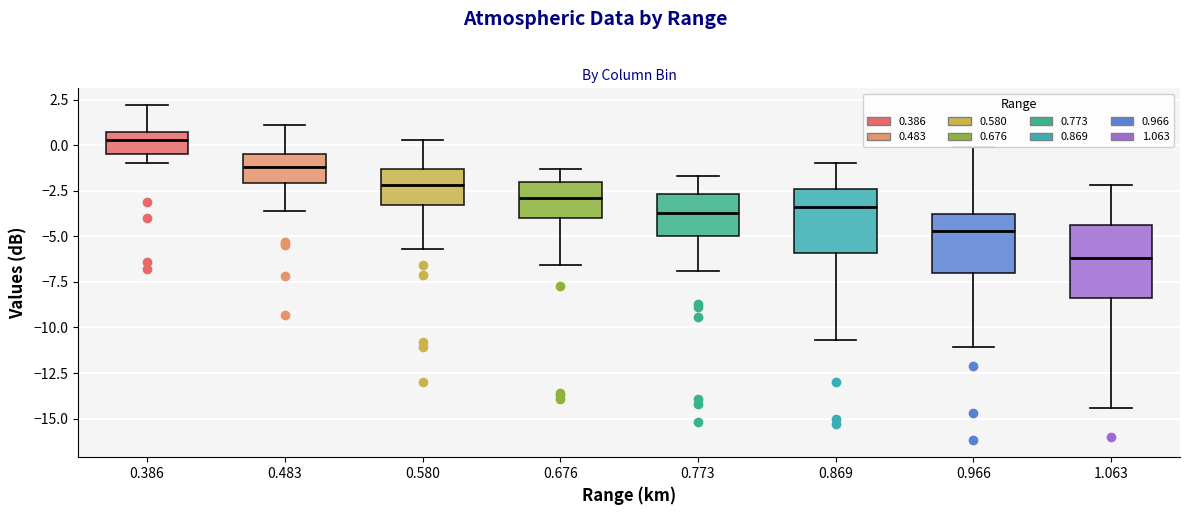

Where is the upper edge of the box at x = 0.386 on the y-axis? The values are not printed on the chart, so give them approximately, as read against the axis.

0.5